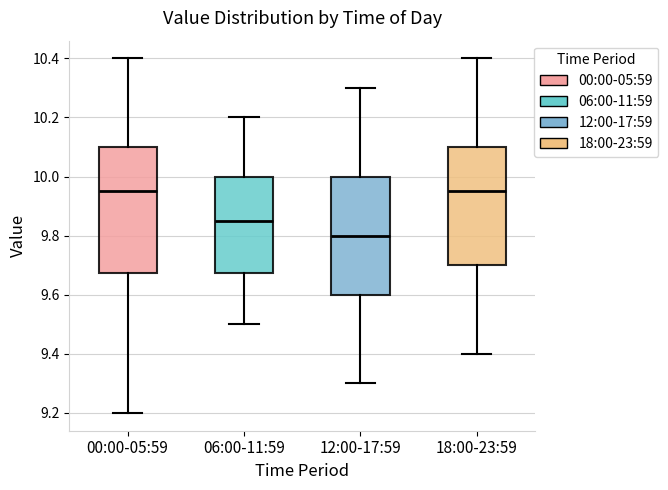

Reading left to right, read every box against the y-axis: the position of its median line, the range the box covers, and the ends of its whiskers. The values are not printed on the chart, so give them approximately, as read against the axis.

00:00-05:59: median 9.96, box 9.68 to 10.10, whiskers 9.20 to 10.40
06:00-11:59: median 9.86, box 9.68 to 10.00, whiskers 9.50 to 10.20
12:00-17:59: median 9.80, box 9.60 to 10.00, whiskers 9.30 to 10.30
18:00-23:59: median 9.96, box 9.70 to 10.10, whiskers 9.40 to 10.40